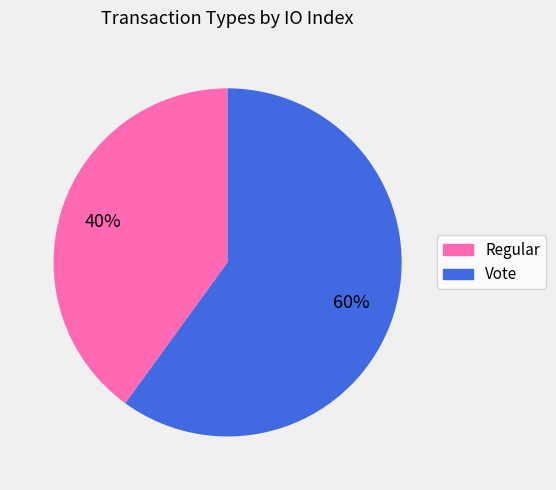

Rank the categories by value from lowest to highest.

Regular, Vote